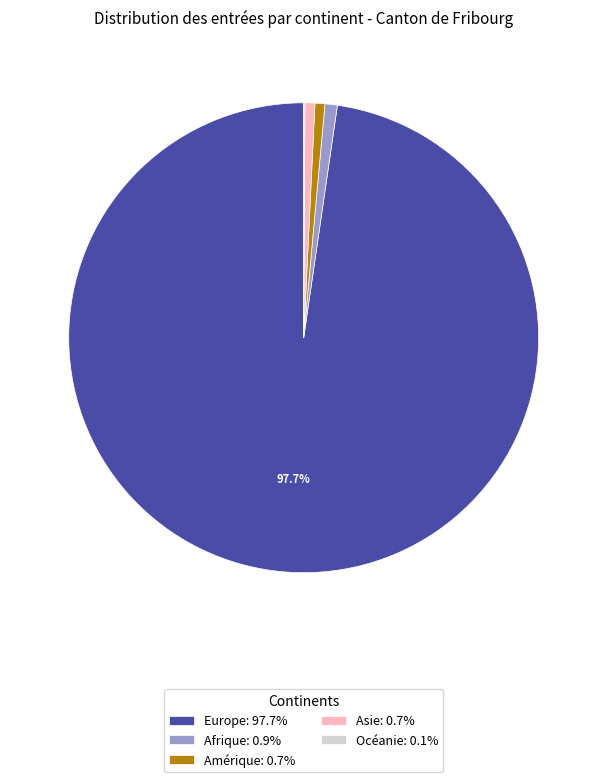

Does Afrique: 0.9% represent more than half of the total?

No